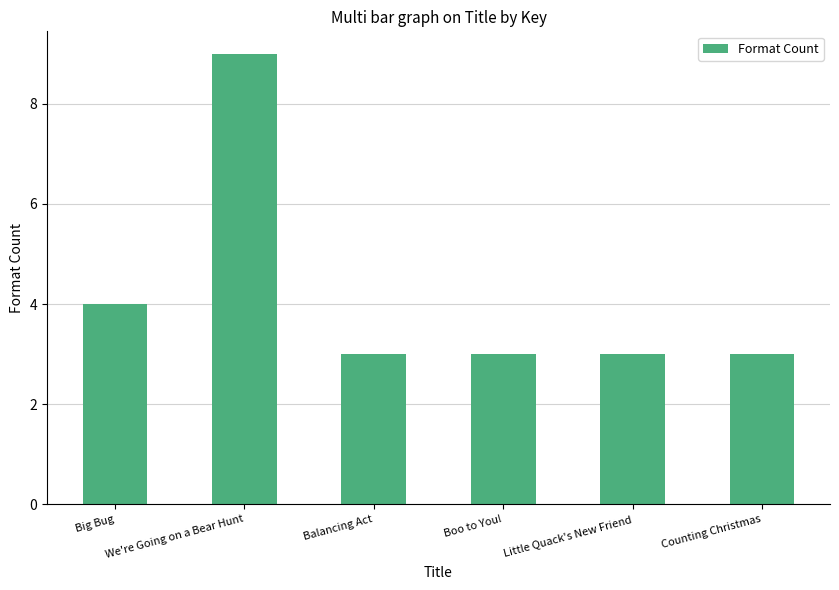

How many bars are there in total?

6